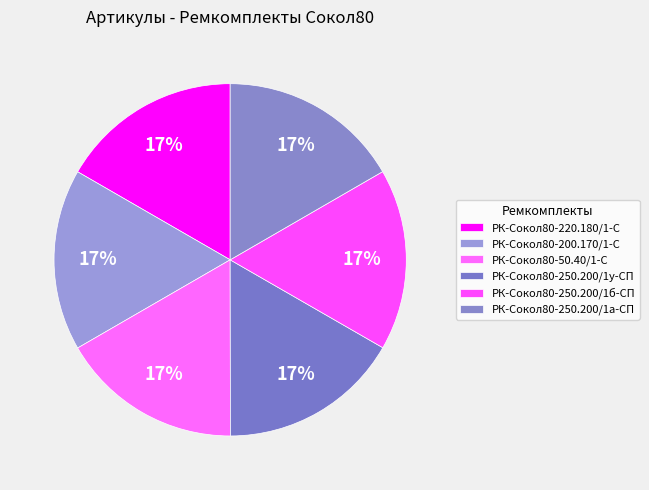

Count the number of slices in the pie.

6